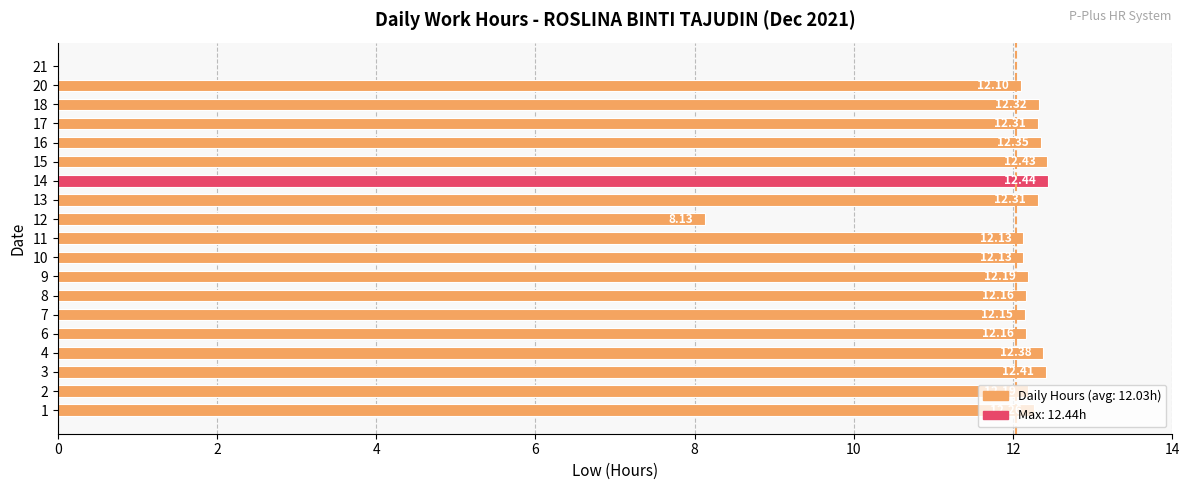

What is the sum of the values at 16 and 12?

20.5